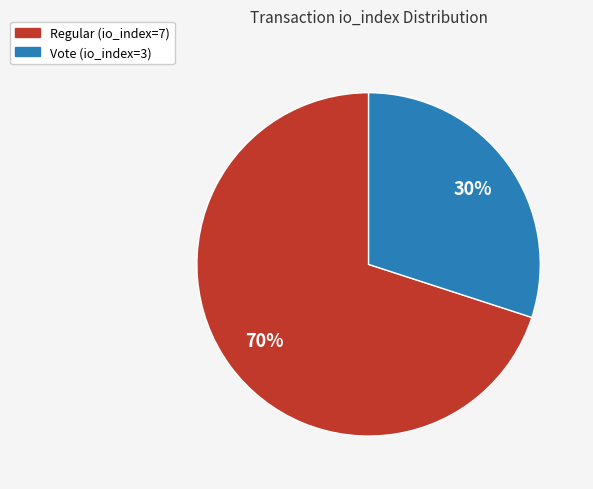

To the nearest percent, what percentage of the pie is Regular (io_index=7)?

70%